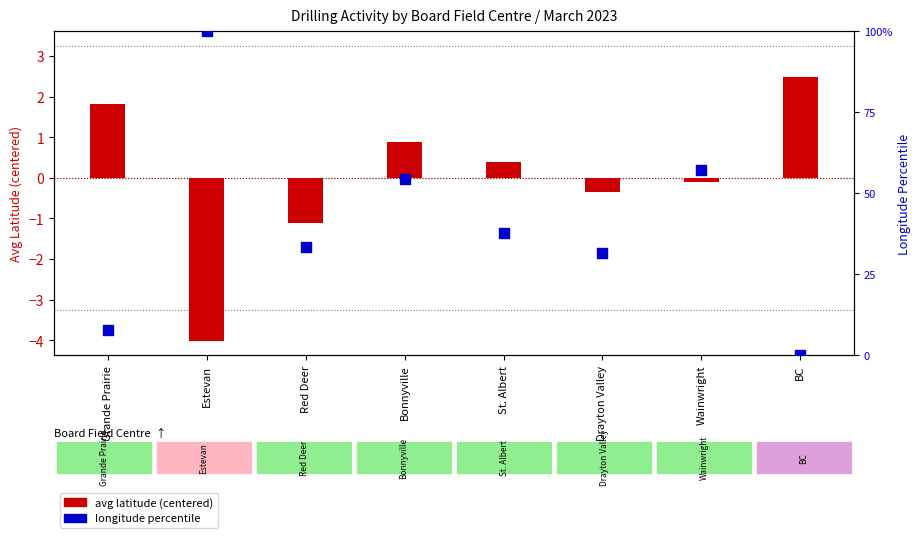

At which category is the sum across all series the highest?

Estevan